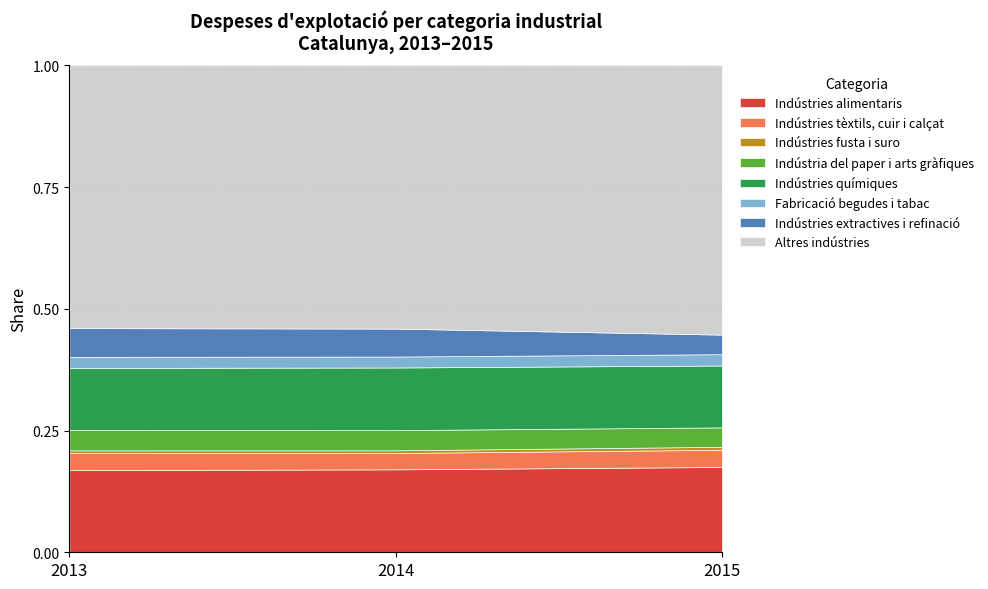

True or false: 2013 has more than 0 interior local peaks.

True